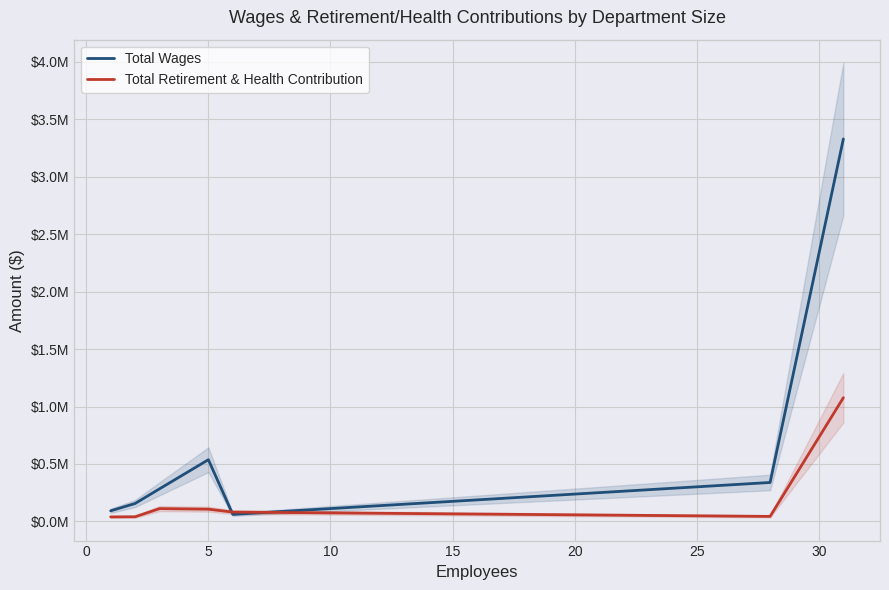

How many interior local peaks does the Total Wages series have?

1